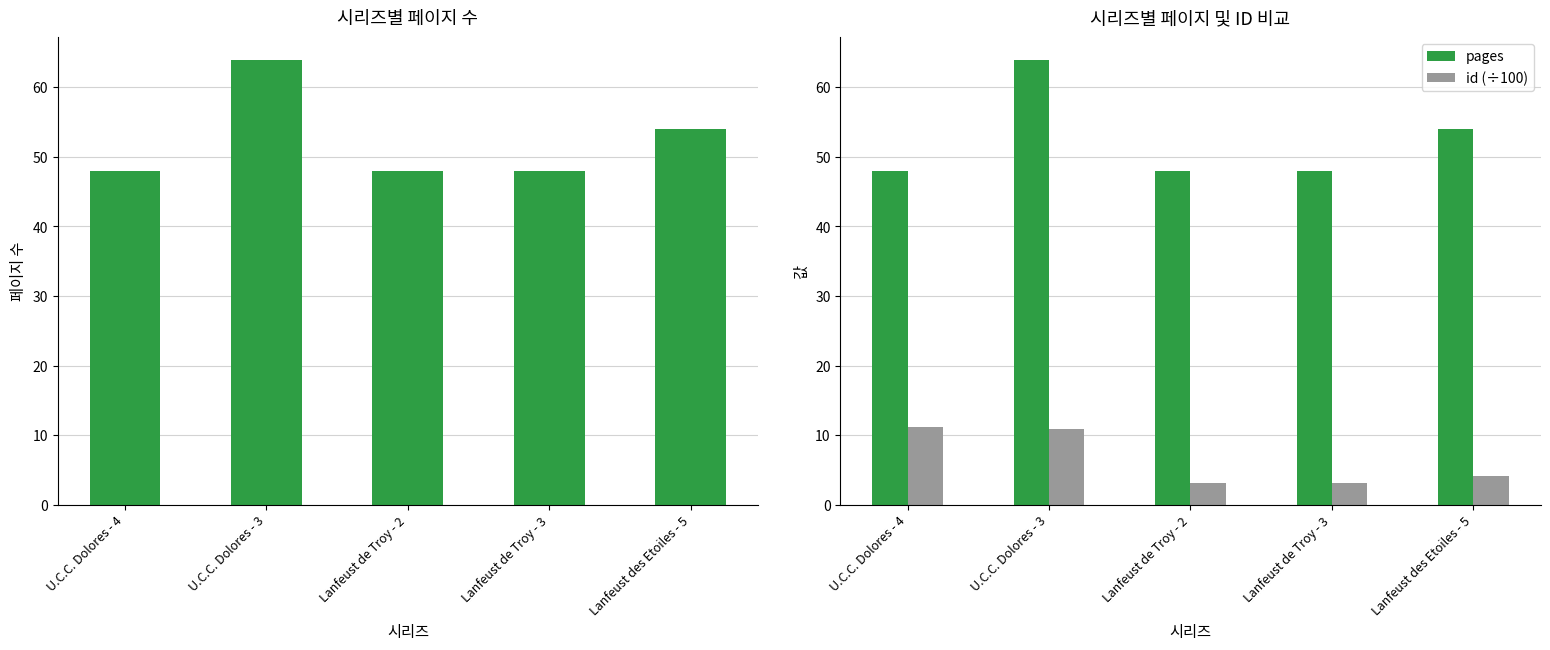

Read the pages value at Lanfeust de Troy - 2.

48.0